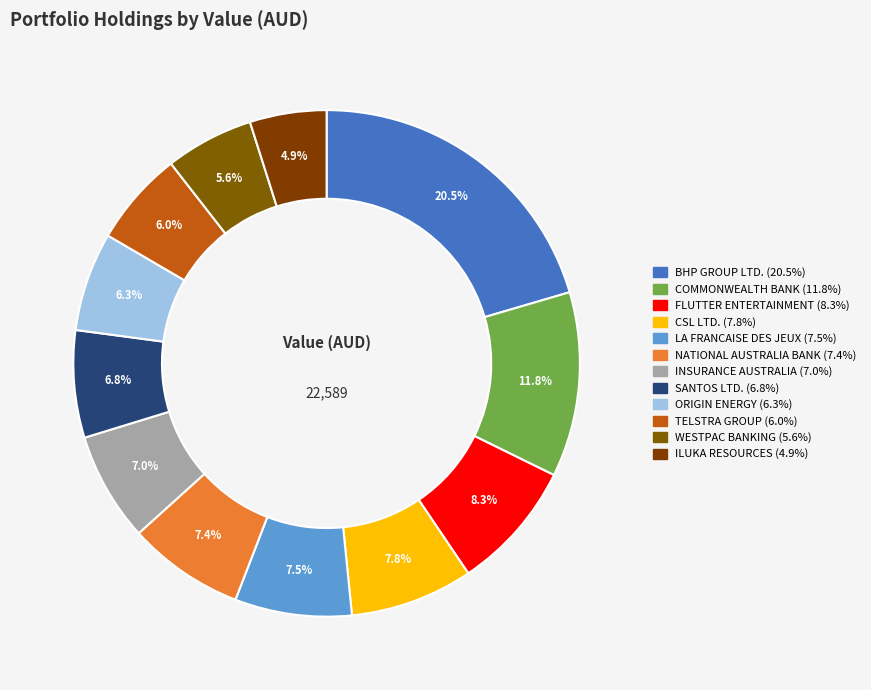

How many slices are in this pie chart?

12